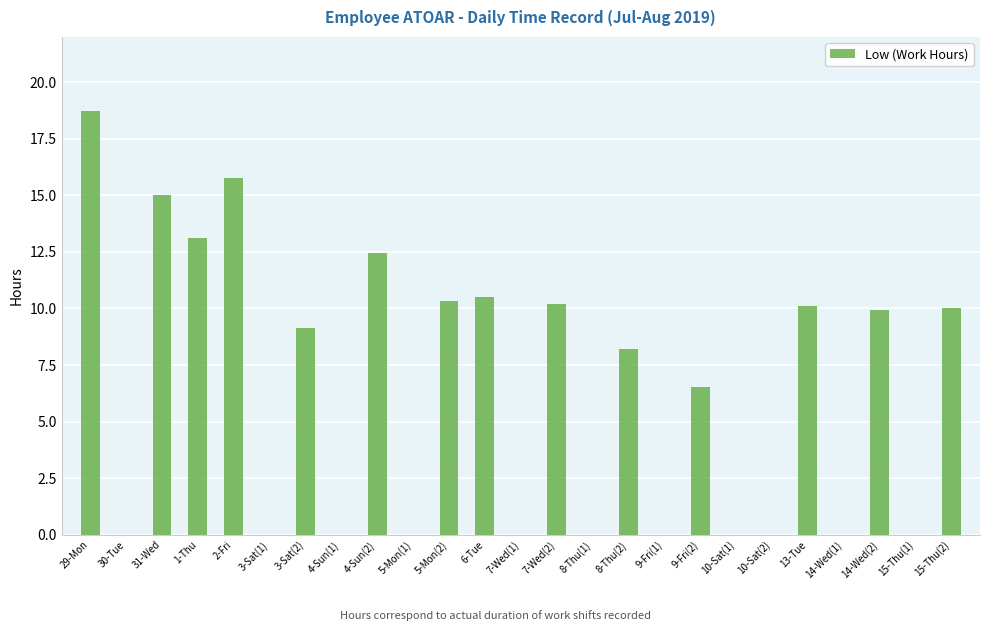

At which label is the value closest to 9?

3-Sat(2)